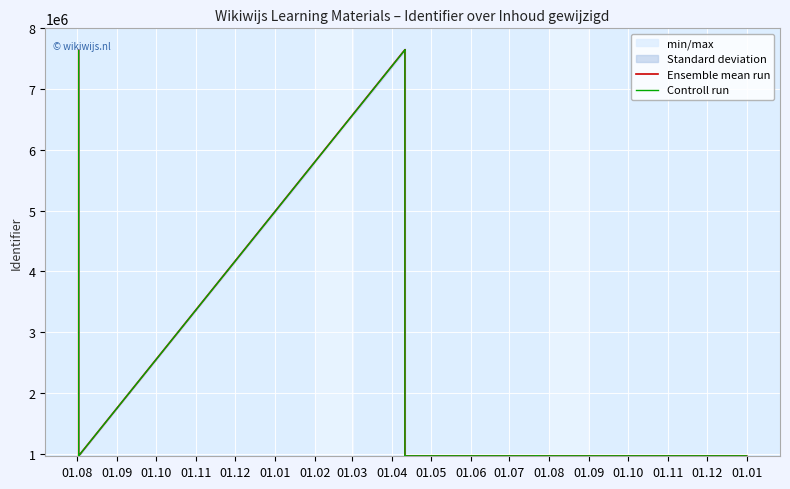

At which category does the chart reach its minimum across all series?

01.01